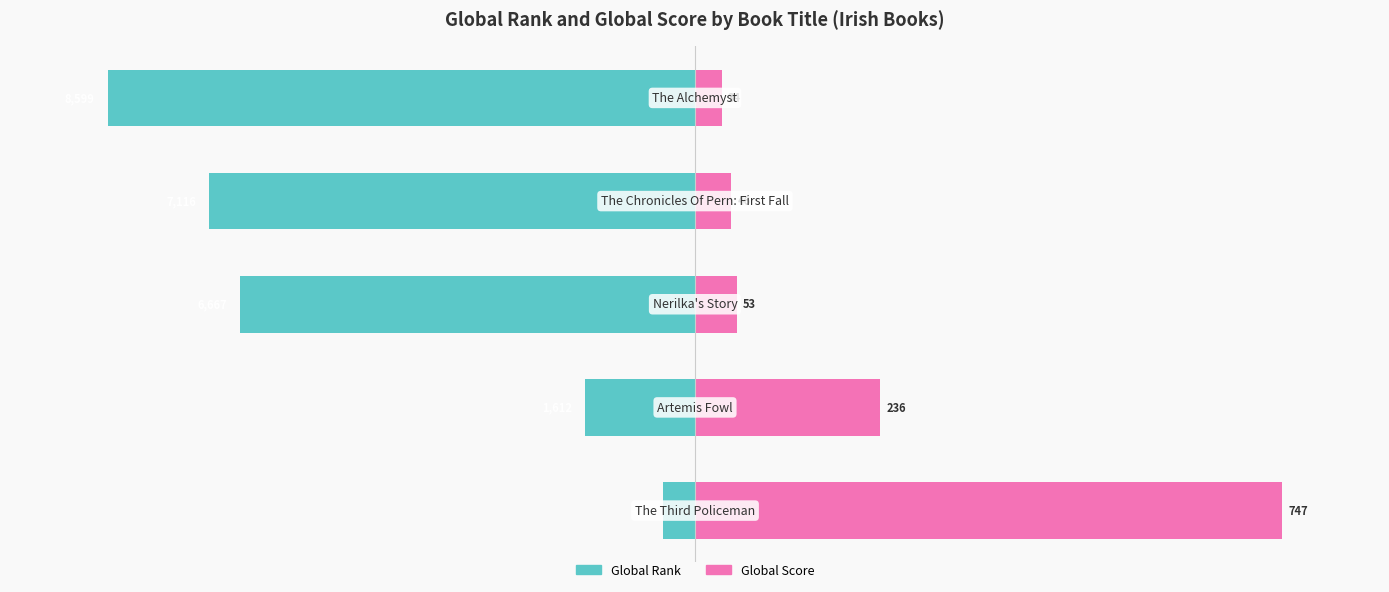

At how many categories does at least one series exceed -3621?

5